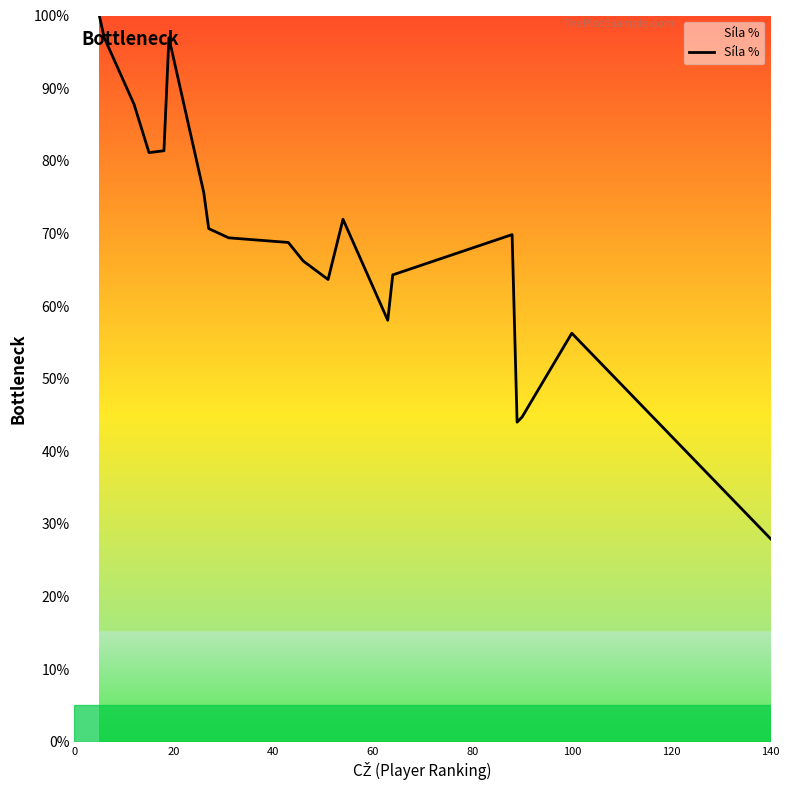

How many series are shown in this chart?

1